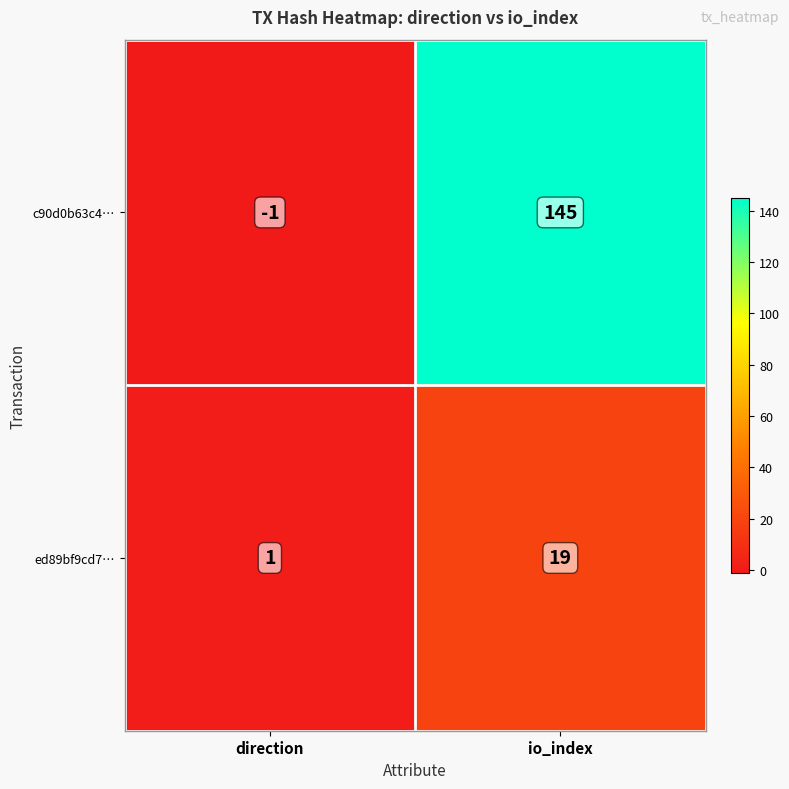

What is the sum of the c90d0b63c4… values at direction and io_index?

144